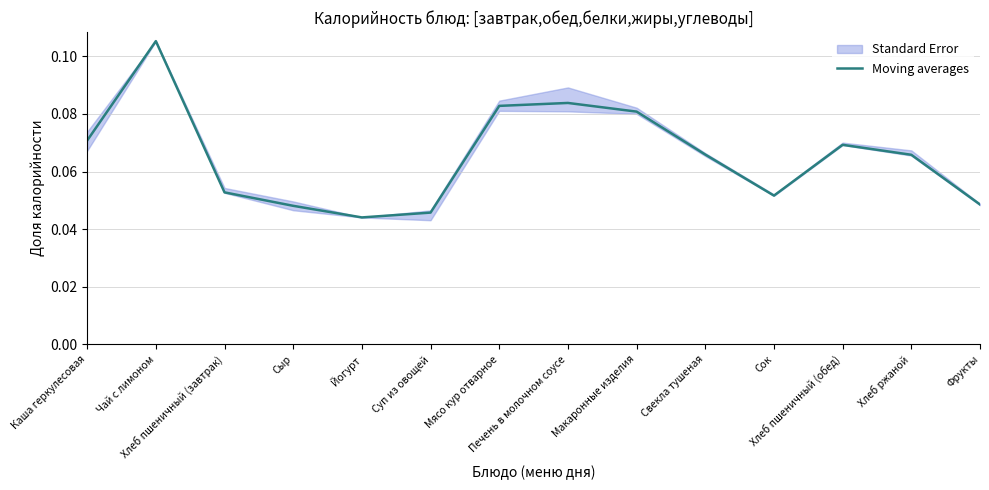

Reading left to right, list all the values displayed in this chart.

0.1	0.1	0.1	0.0	0.0	0.0	0.1	0.1	0.1	0.1	0.1	0.1	0.1	0.0